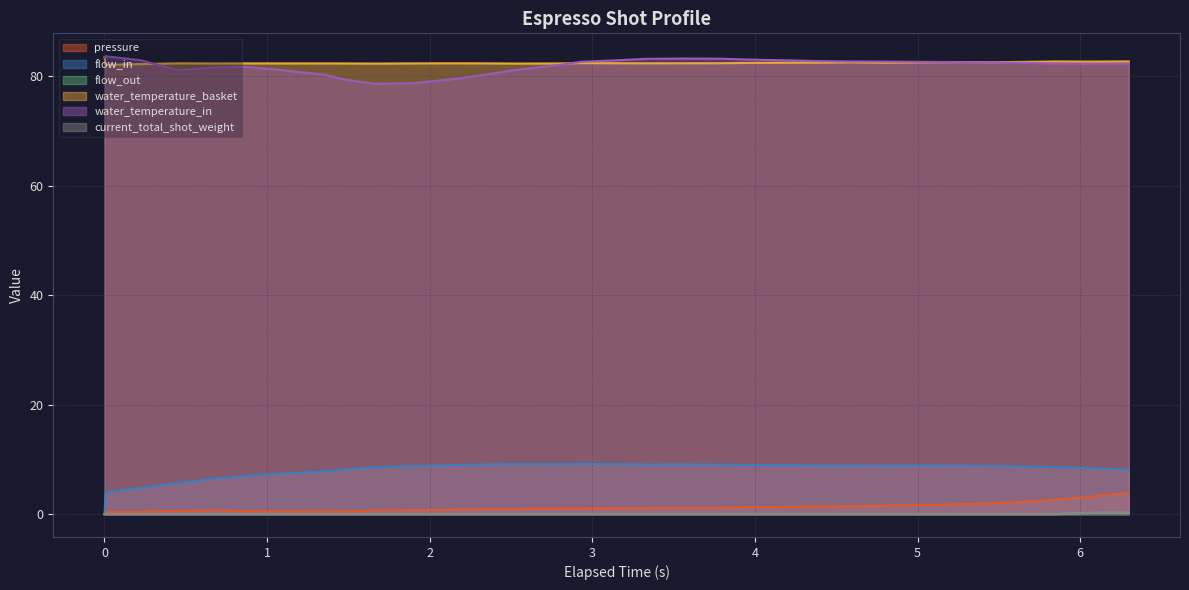

Which series has the widest spread of values?

flow_in